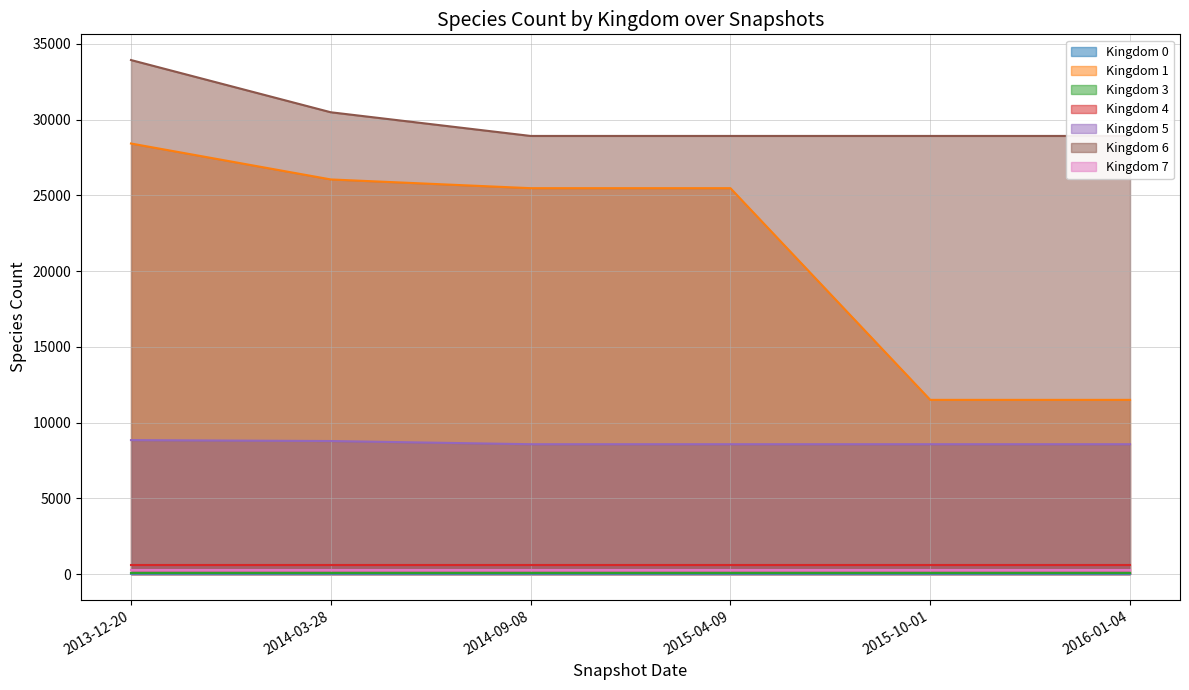

What is the value of the Kingdom 6 point at the 3rd from the left?

28922